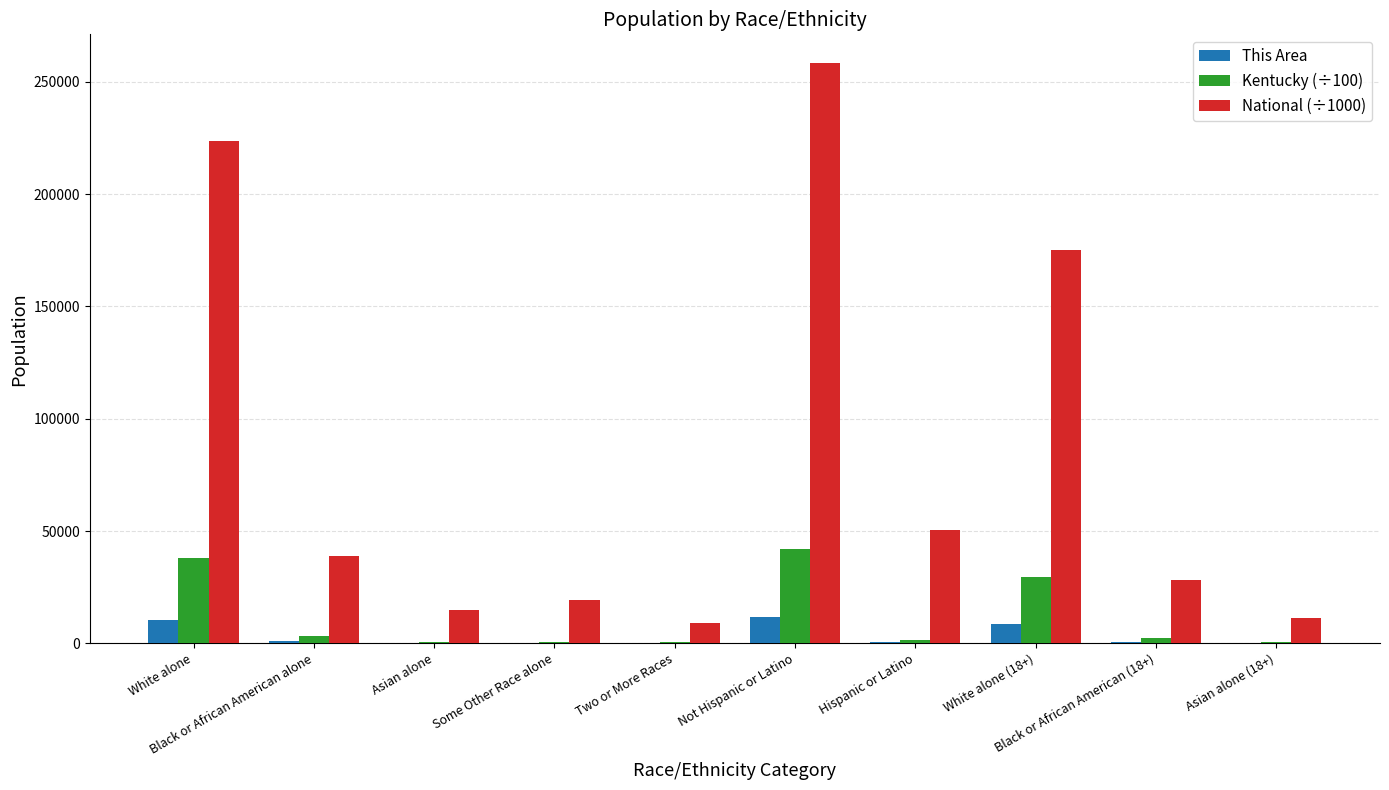

What is the difference between the This Area values at Two or More Races and White alone?

10221.0